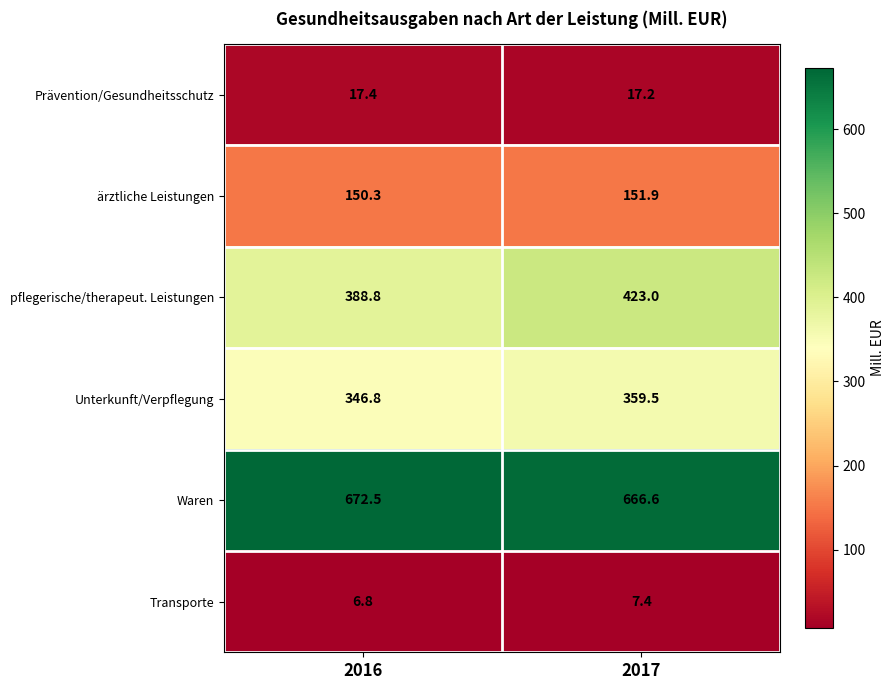

Which category has the lowest value across all series?

2016